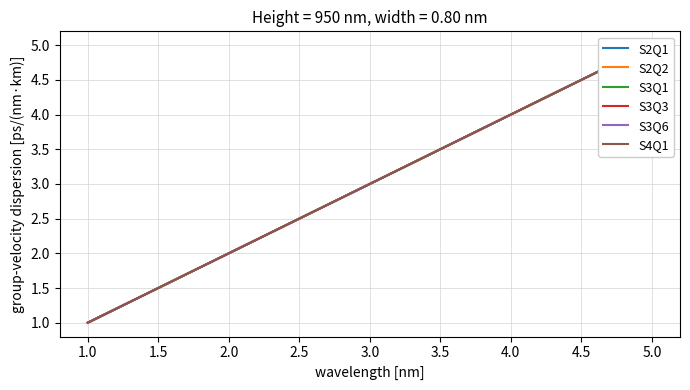

How many values in the S3Q3 series are below 3?

2